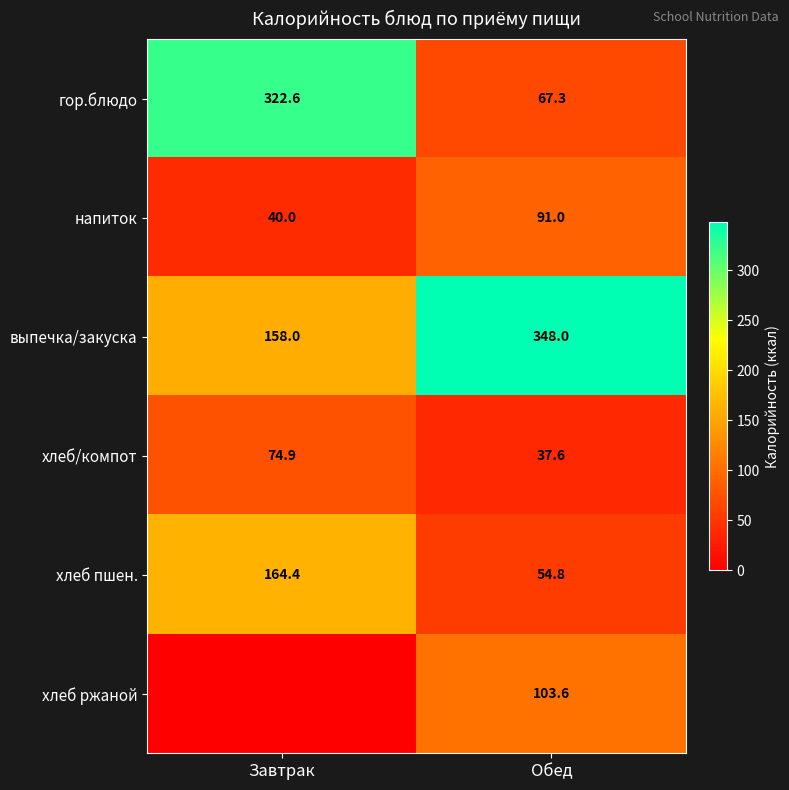

How many categories are shown in the chart?

2